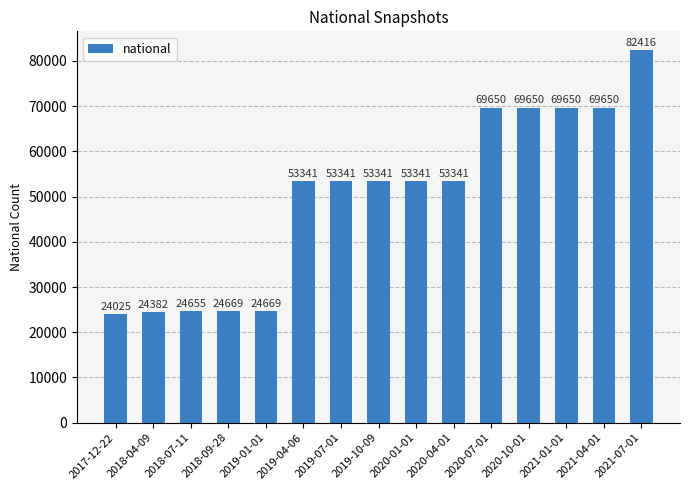

What is the difference between the values at 2018-04-09 and 2021-04-01?

45268